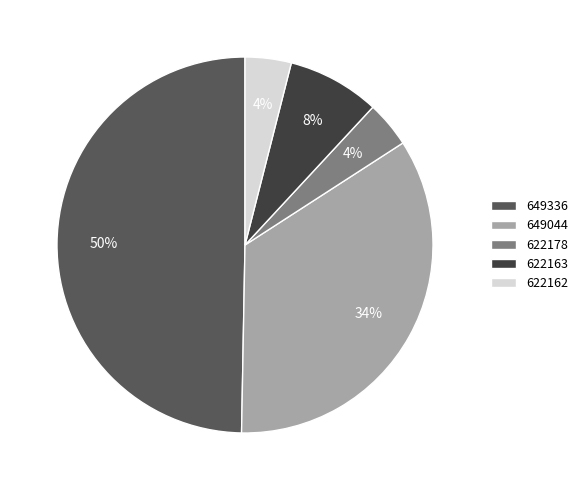

Which slice is the largest?

649336